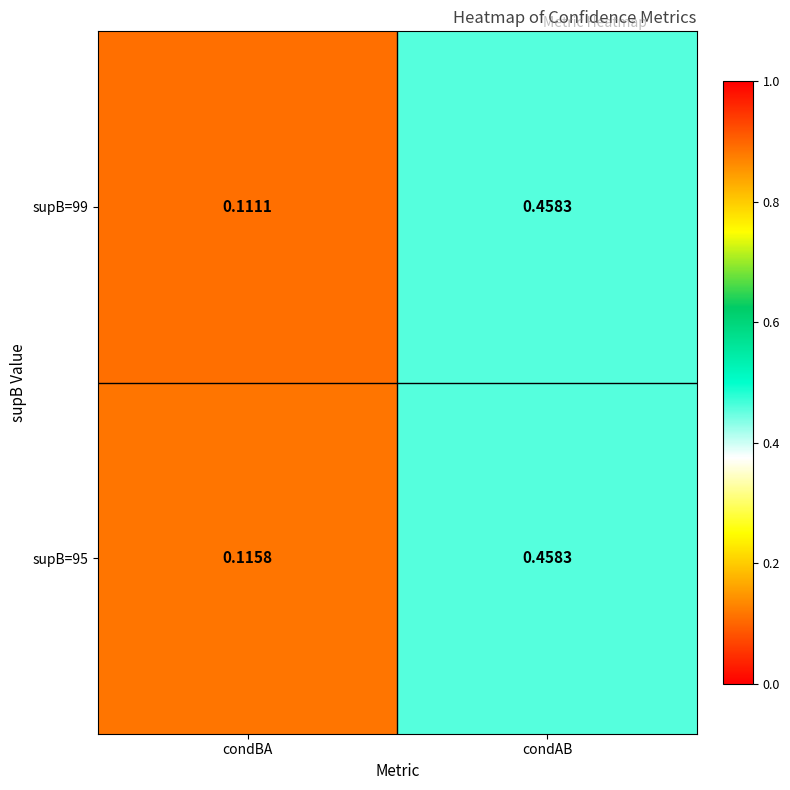

Is the value of supB=99 at condAB greater than the value of supB=95 at condBA?

Yes